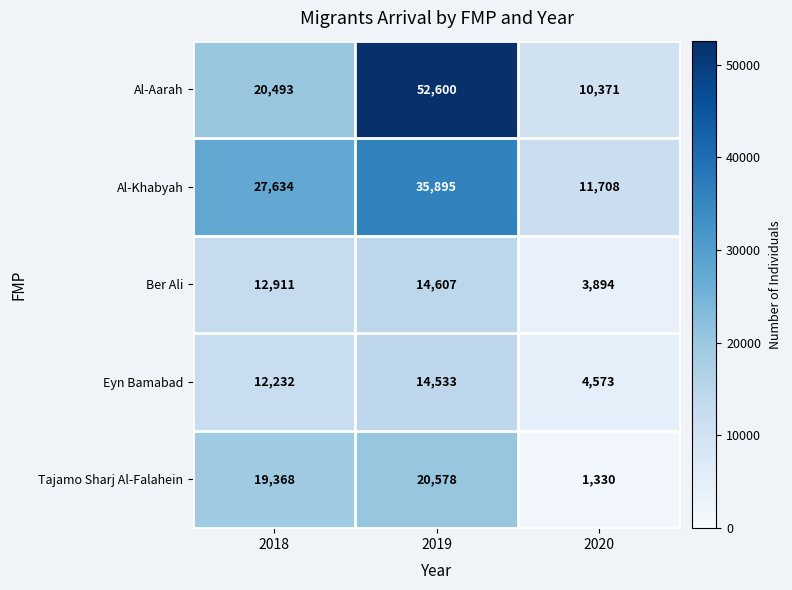

Reading left to right, what are all the values shown in this chart?

Al-Aarah: 20493	52600	10371
Al-Khabyah: 27634	35895	11708
Ber Ali: 12911	14607	3894
Eyn Bamabad: 12232	14533	4573
Tajamo Sharj Al-Falahein: 19368	20578	1330